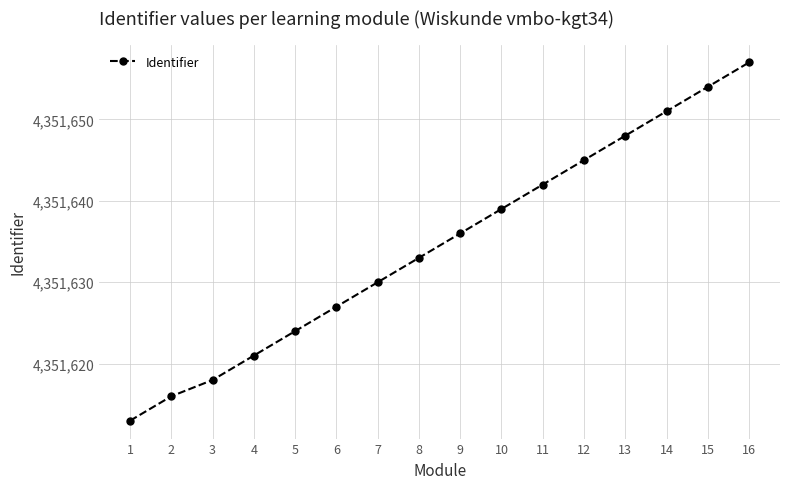

List the labels in order of value, smallest first.

1, 2, 3, 4, 5, 6, 7, 8, 9, 10, 11, 12, 13, 14, 15, 16